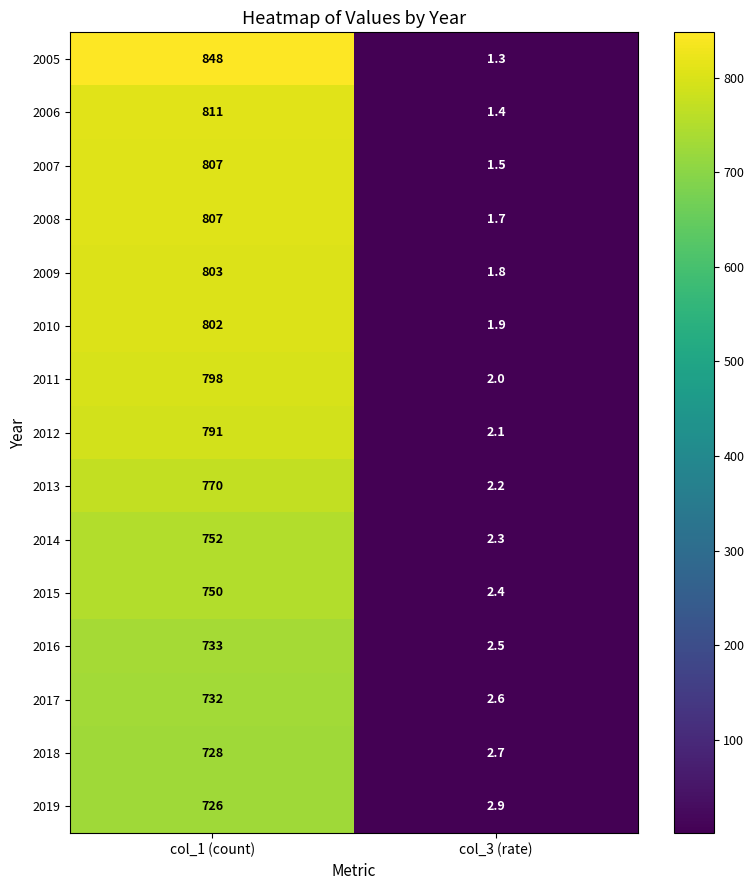

List the labels in order of 2017 value, smallest first.

col_3 (rate), col_1 (count)